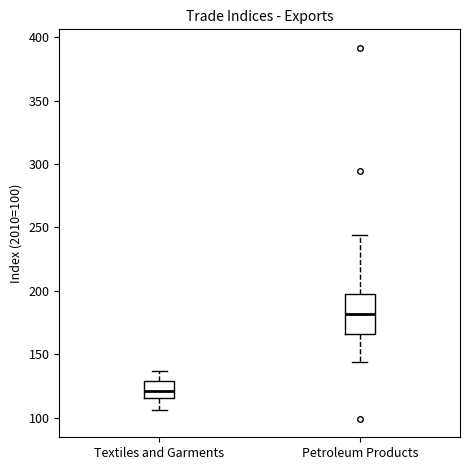

Reading left to right, read every box against the y-axis: the position of its median line, the range the box covers, and the ends of its whiskers. The values are not printed on the chart, so give them approximately, as read against the axis.

Textiles and Garments: median 120, box 115 to 130, whiskers 105 to 135
Petroleum Products: median 180, box 165 to 200, whiskers 145 to 245